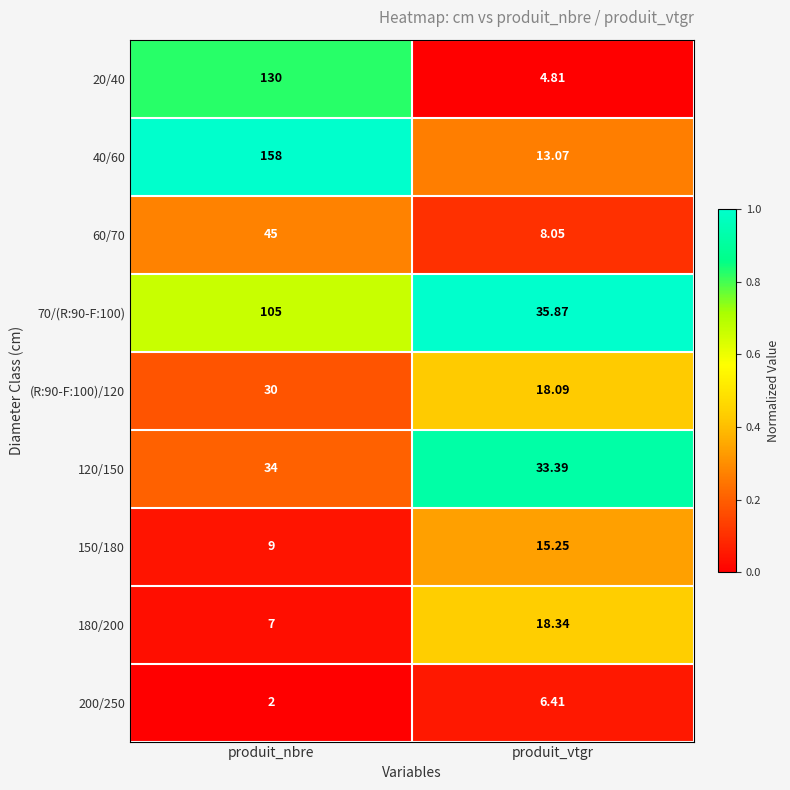

Where does the 200/250 series first go above 6?

produit_vtgr